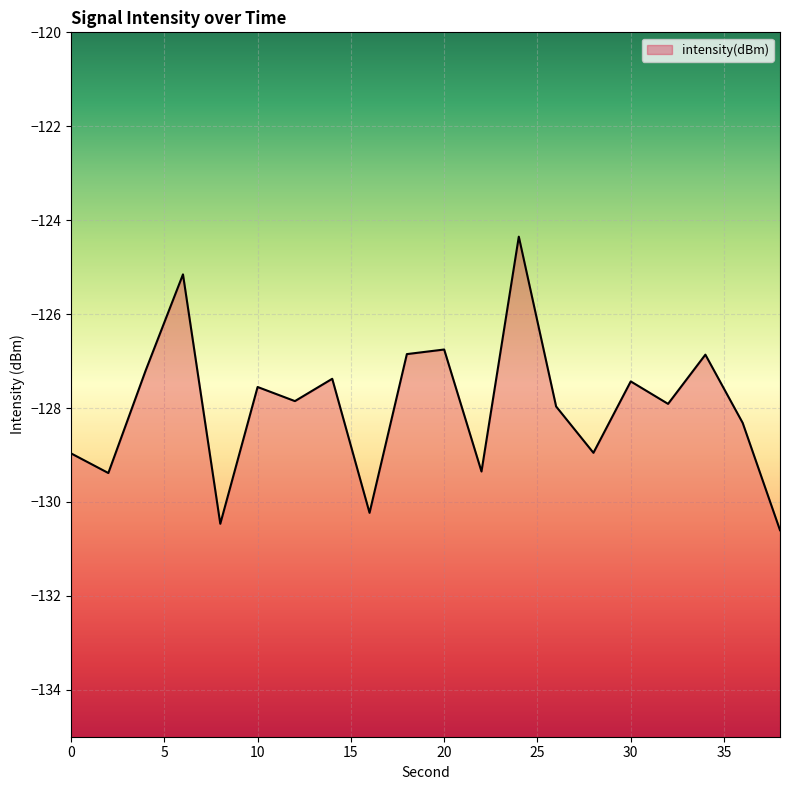

At which label does the data first exceed -127?

6